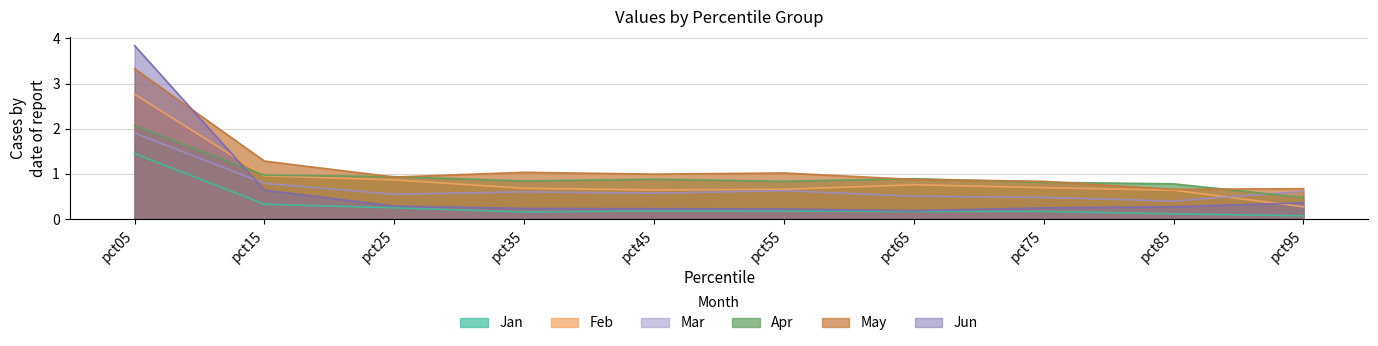

Reading left to right, extract all data points from this chart.

Jan: 1.5	0.3	0.3	0.2	0.2	0.2	0.2	0.2	0.1	0.1
Feb: 2.8	1.0	0.9	0.7	0.6	0.7	0.8	0.7	0.6	0.3
Mar: 1.9	0.8	0.6	0.6	0.6	0.6	0.5	0.5	0.4	0.6
Apr: 2.1	1.0	0.9	0.8	0.9	0.8	0.9	0.8	0.8	0.5
May: 3.3	1.3	0.9	1.0	1.0	1.0	0.9	0.8	0.7	0.7
Jun: 3.8	0.6	0.3	0.2	0.2	0.2	0.2	0.3	0.3	0.4